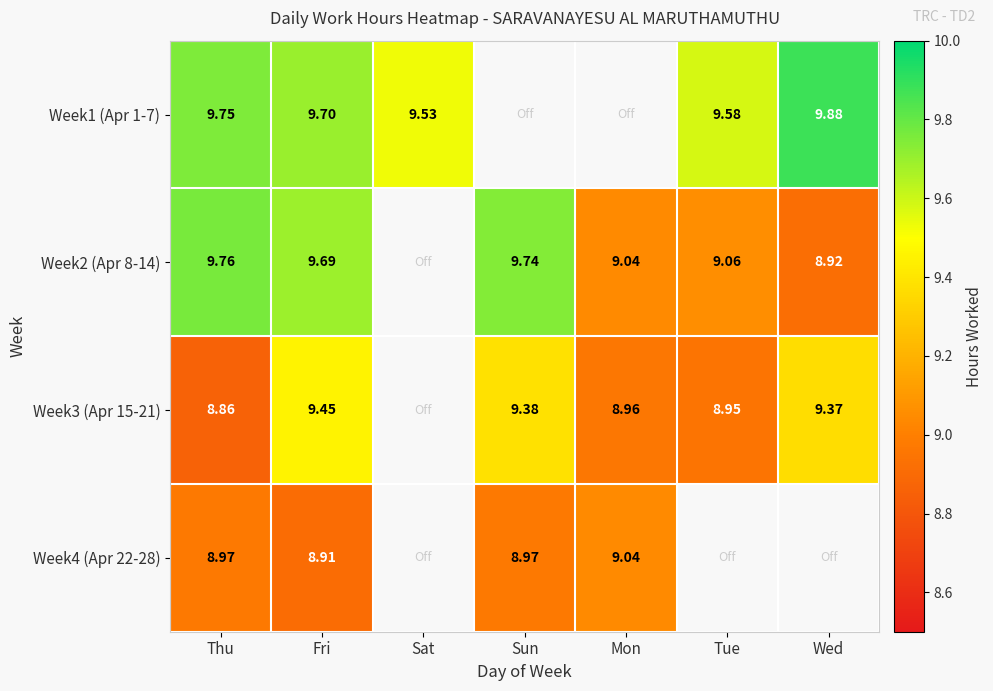

Is the value of Week4 (Apr 22-28) at Fri greater than the value of Week2 (Apr 8-14) at Tue?

No